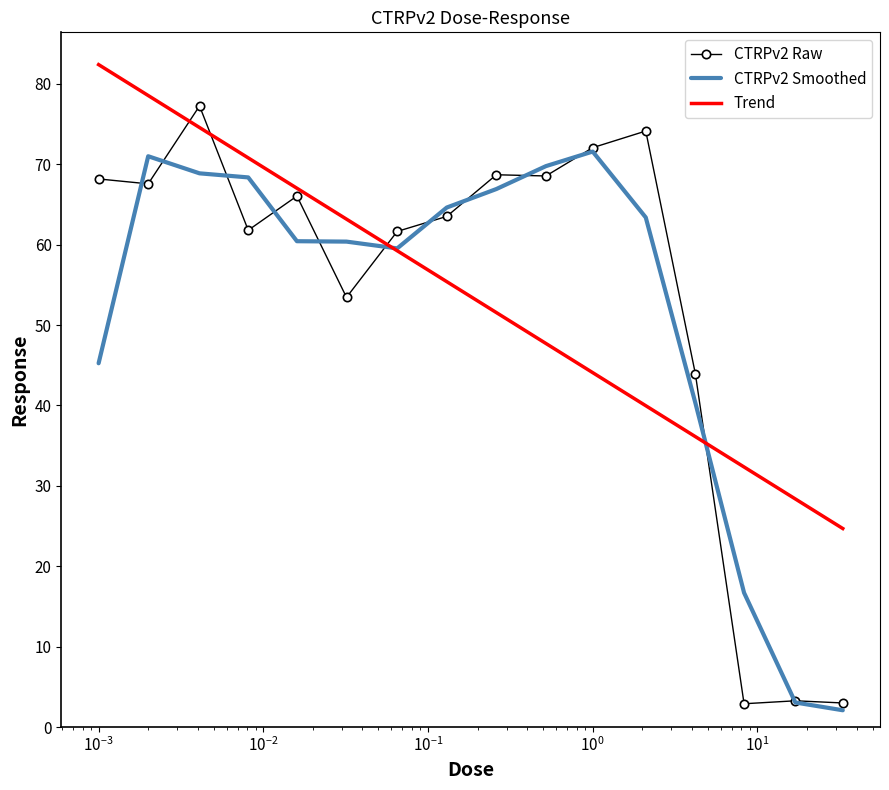

Which series has the largest range (max minus min)?

CTRPv2 Raw